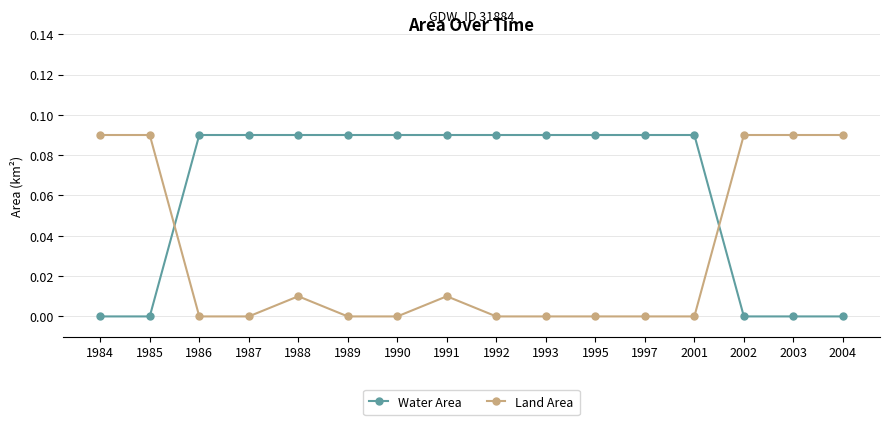

What is the sum of all Water Area values?

1.0